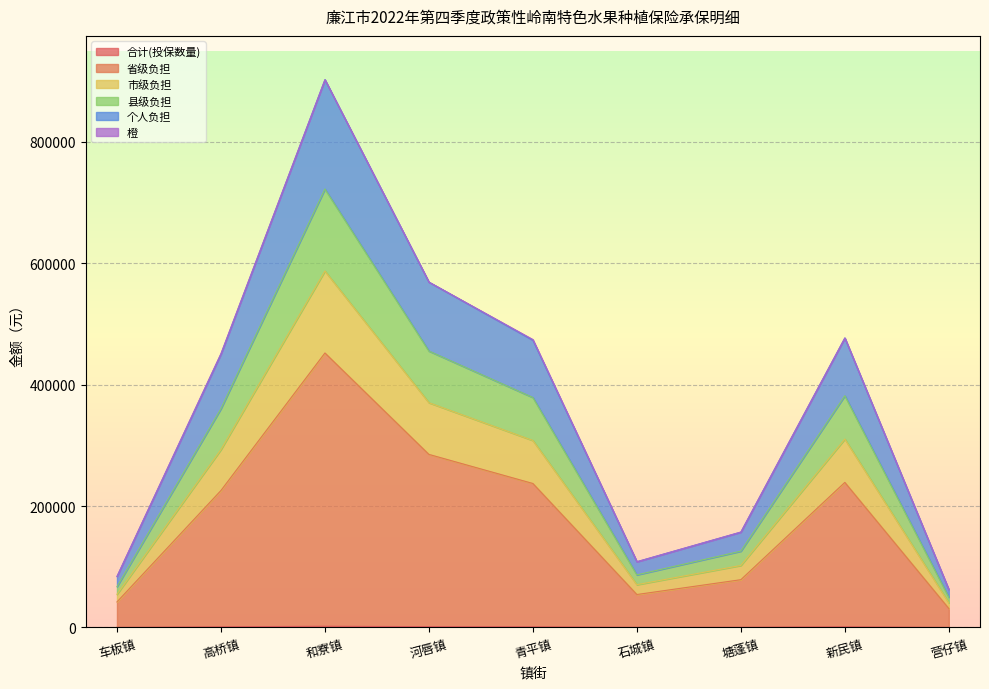

True or false: 省级负担 and 市级负担 cross at least once.

False